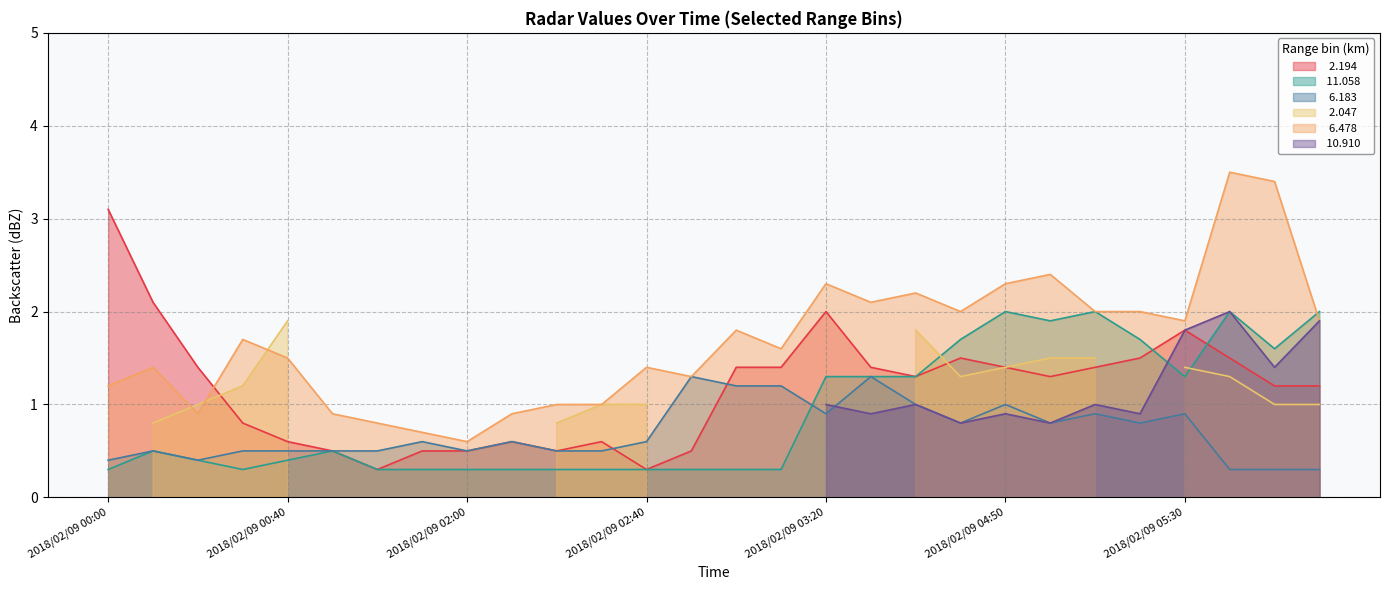

At which category does the chart reach its minimum across all series?

2018/02/09 01:40